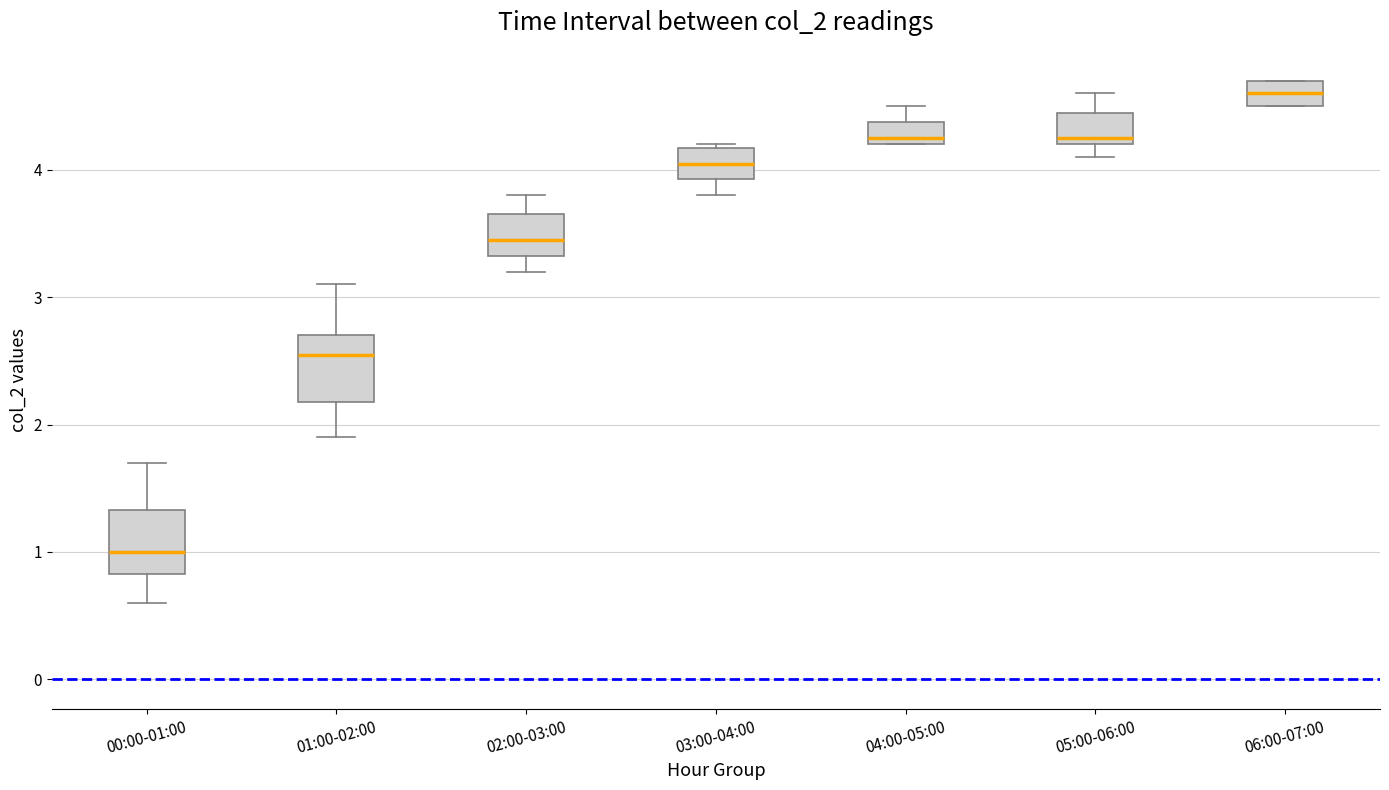

Where is the upper edge of the box for 01:00-02:00 on the y-axis? The values are not printed on the chart, so give them approximately, as read against the axis.

2.7